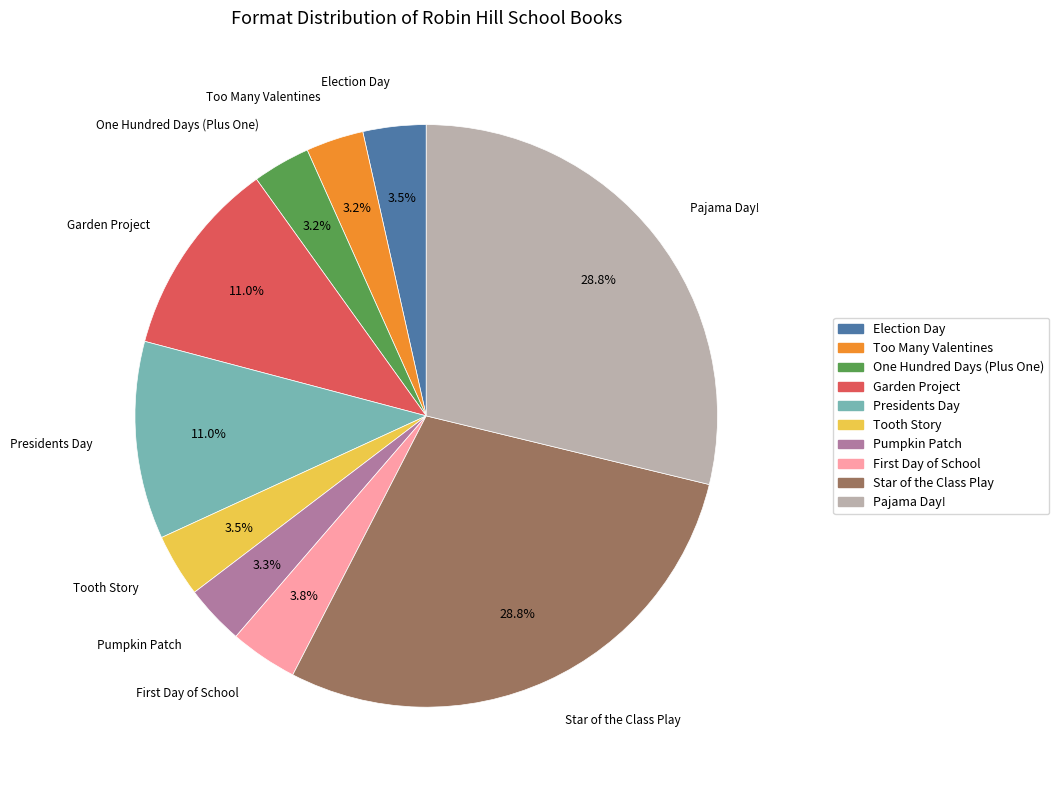

How many segments does this pie chart have?

10